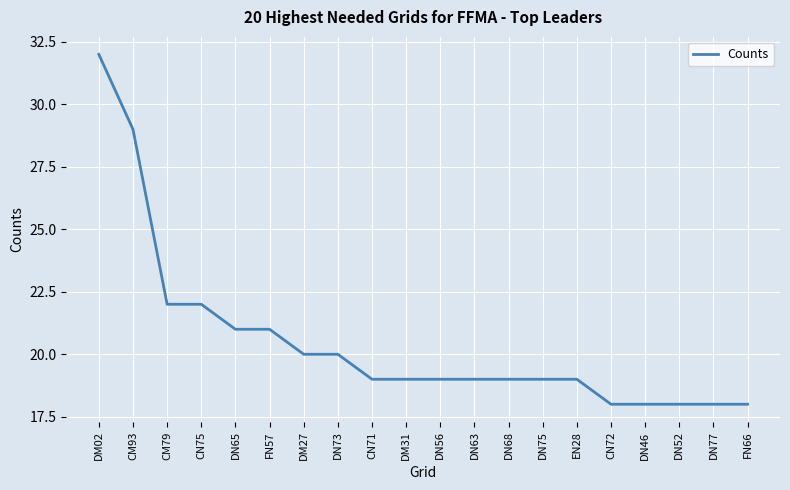

How many lines are shown in the chart?

1